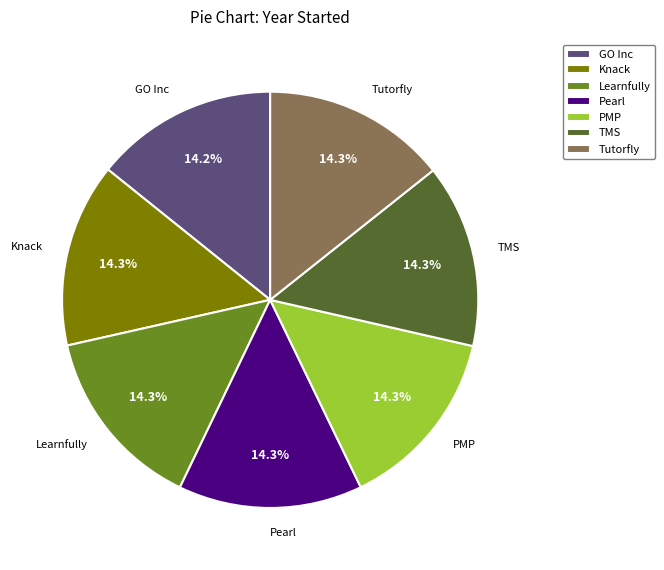

To the nearest percent, what is the average slice percentage?

14%